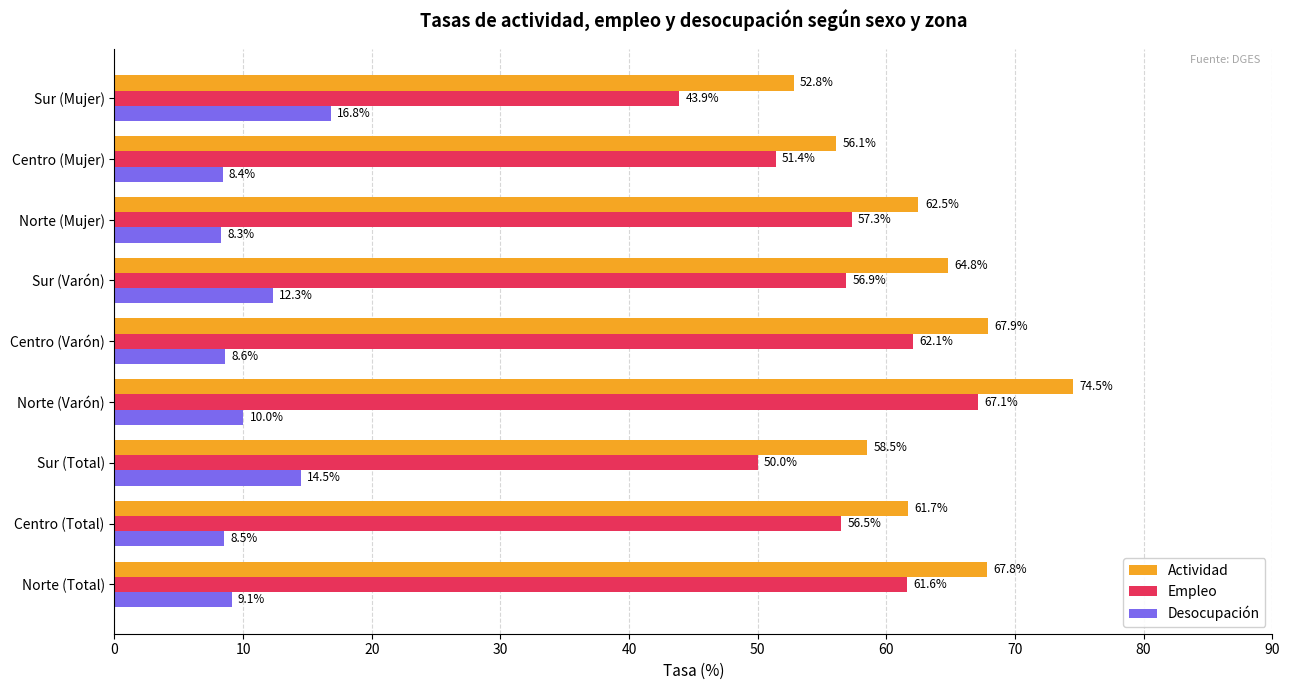

The value of Actividad at Norte (Mujer) is 31.8. True or false?

False